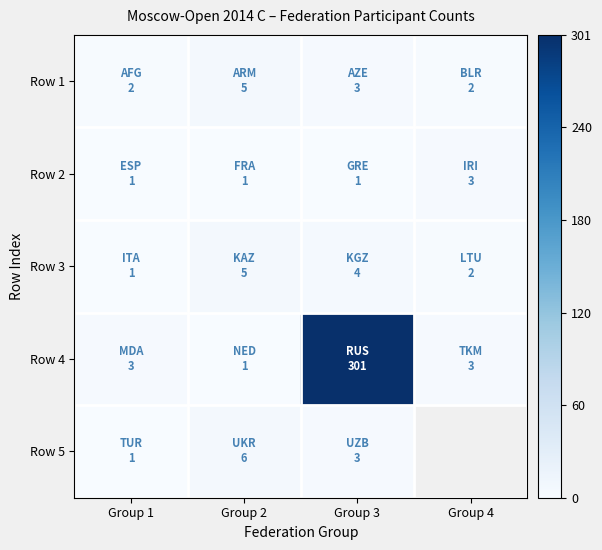

Which series changed the most between Group 1 and Group 3?

Row 4